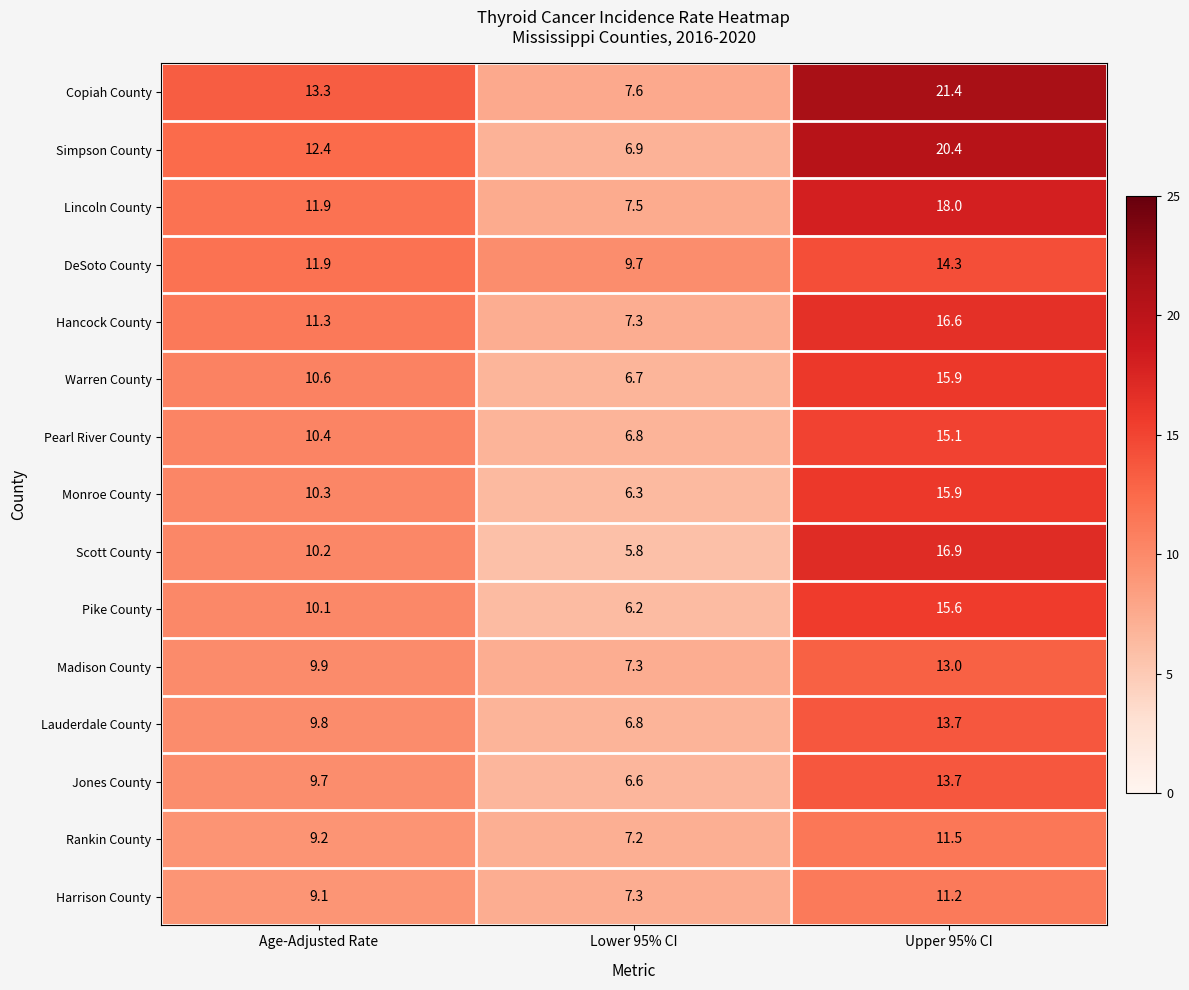

Read the Lincoln County value at Lower 95% CI.

7.5